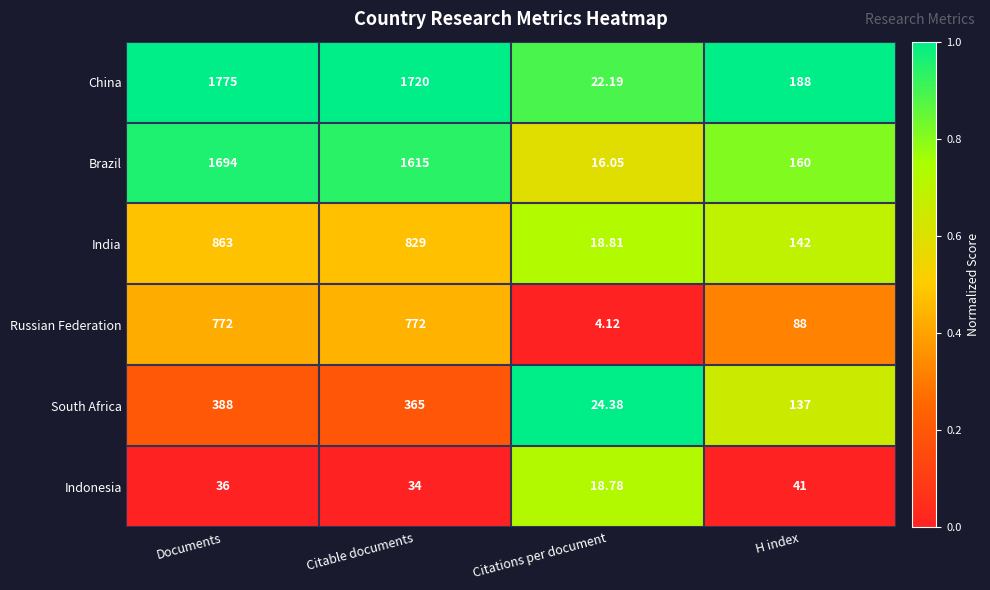

Between Documents and Citable documents, which series saw the biggest shift?

Brazil